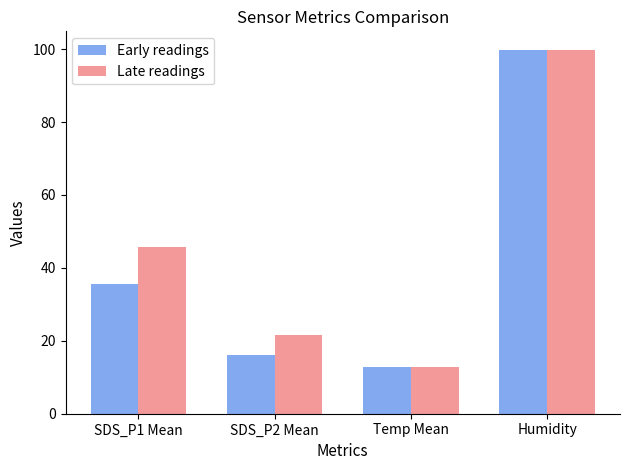

The value of Late readings at Temp Mean is 12.9. True or false?

True